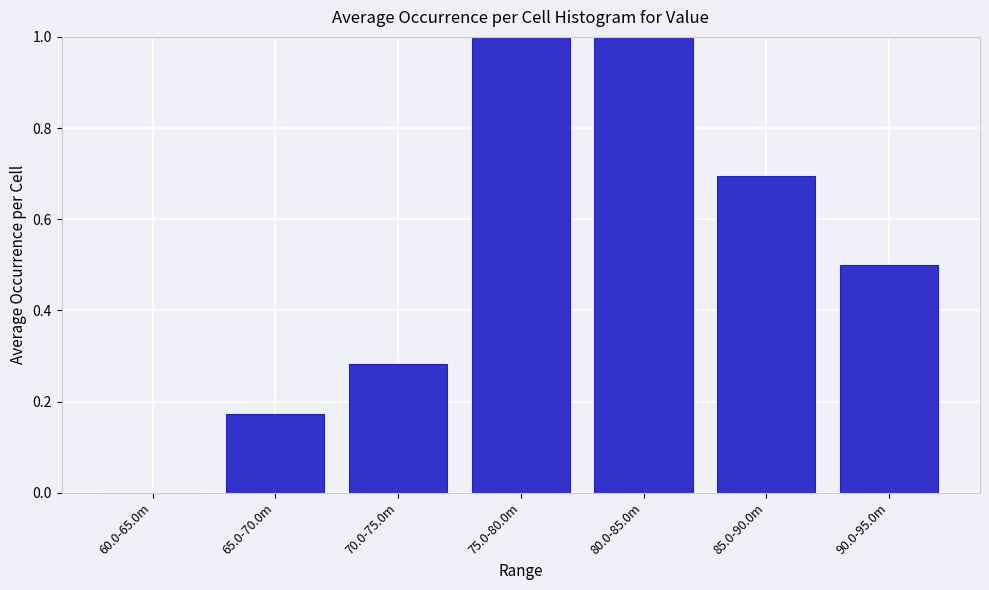

Is it true that the value at 70.0-75.0m is 0.1?

False